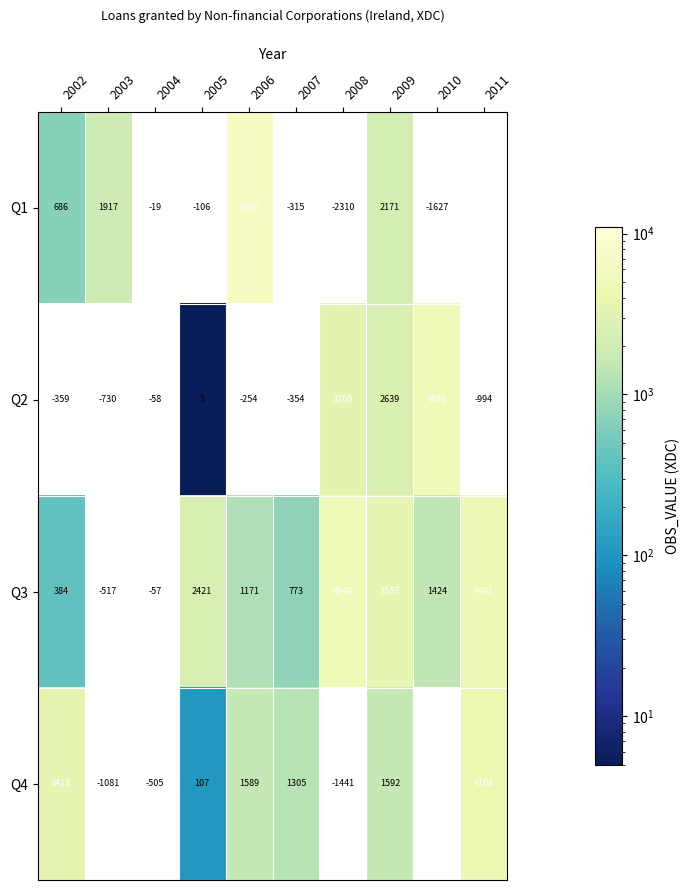

What is the lowest value of the Q1 series?

-3616